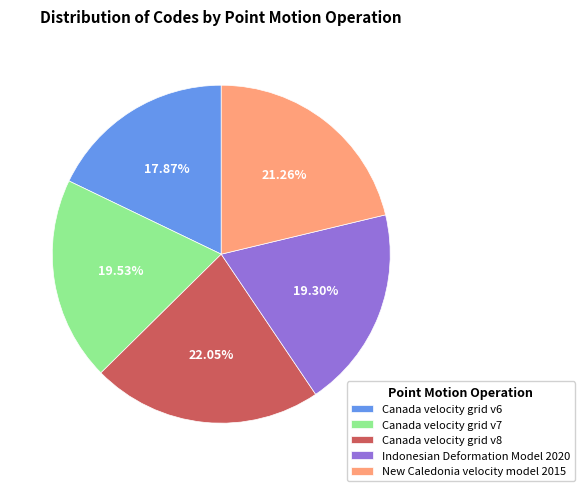

Is there any slice that represents more than half of the pie?

No